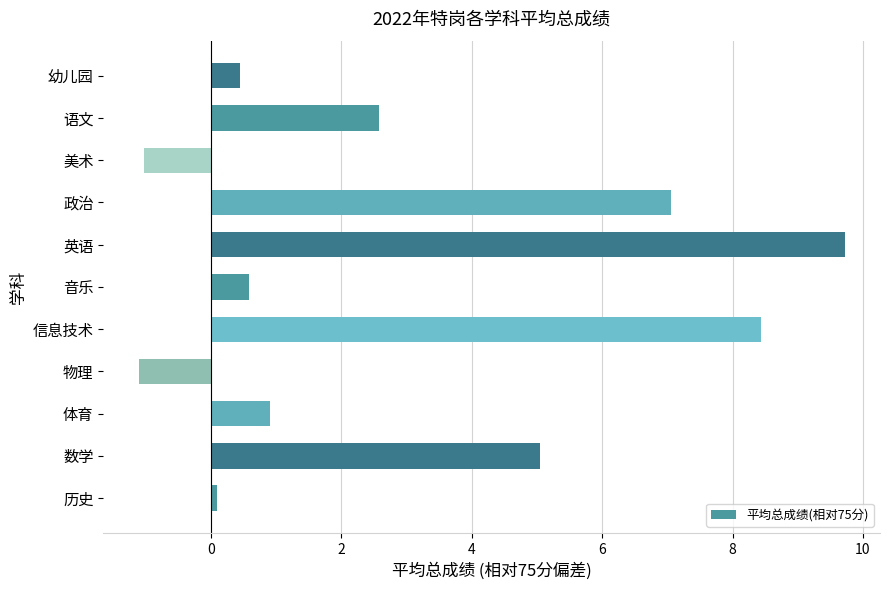

Count the number of data series in this chart.

1